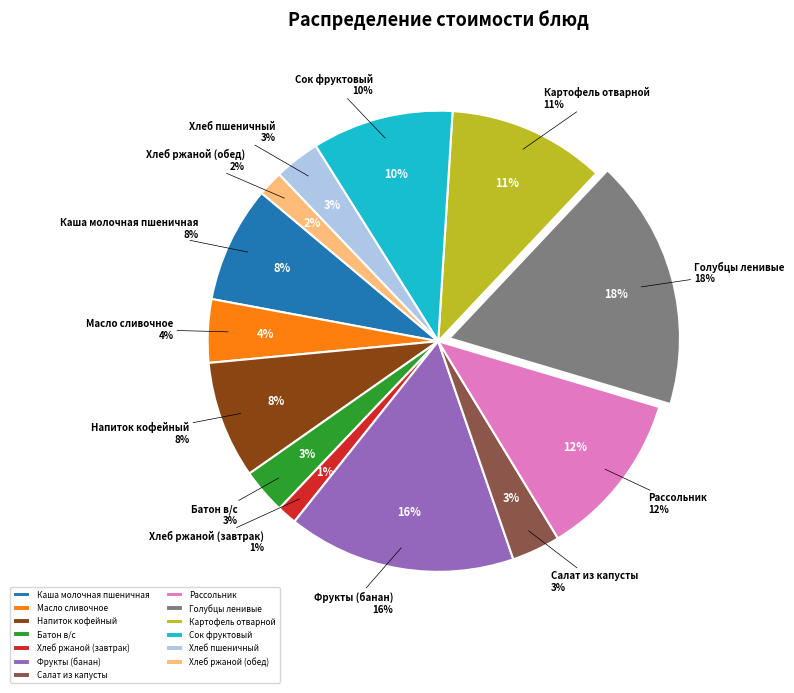

To the nearest percent, what percentage of the pie is Рассольник Ленинградский?

12%